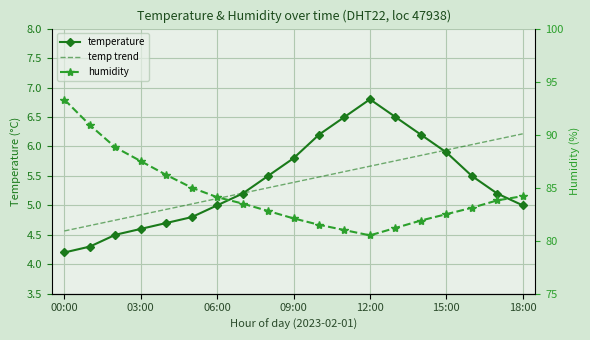

Count the number of categories in the chart.

19